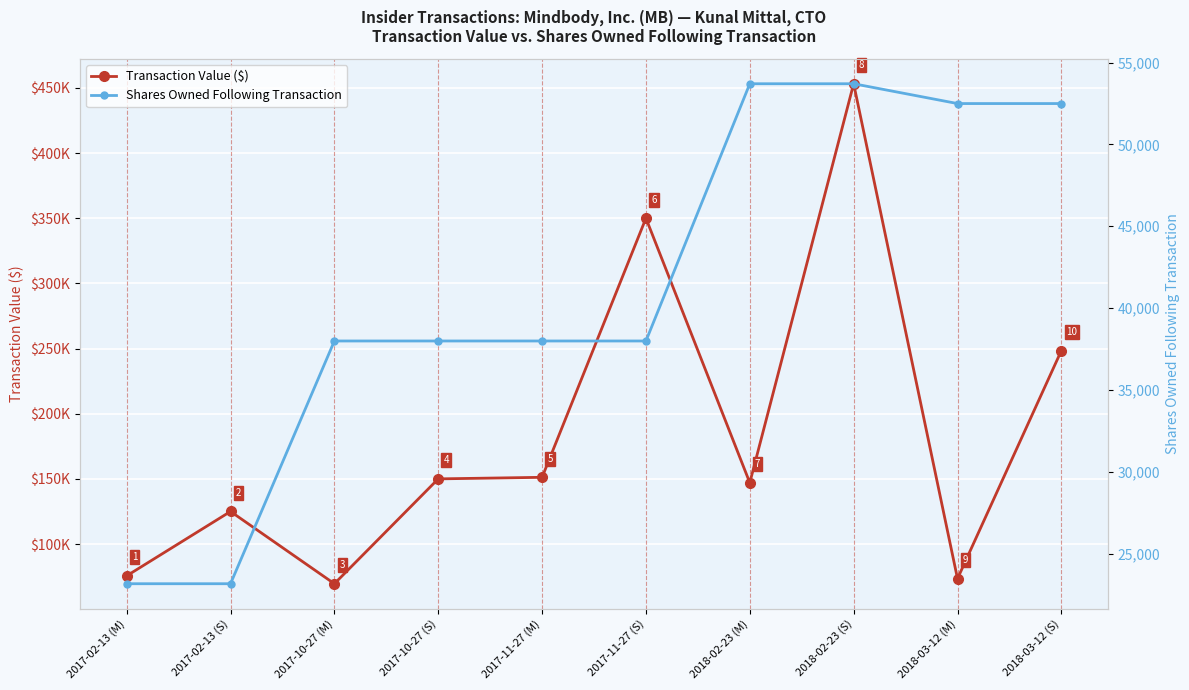

What are all the series names shown in the legend?

Transaction Value ($), Shares Owned Following Transaction